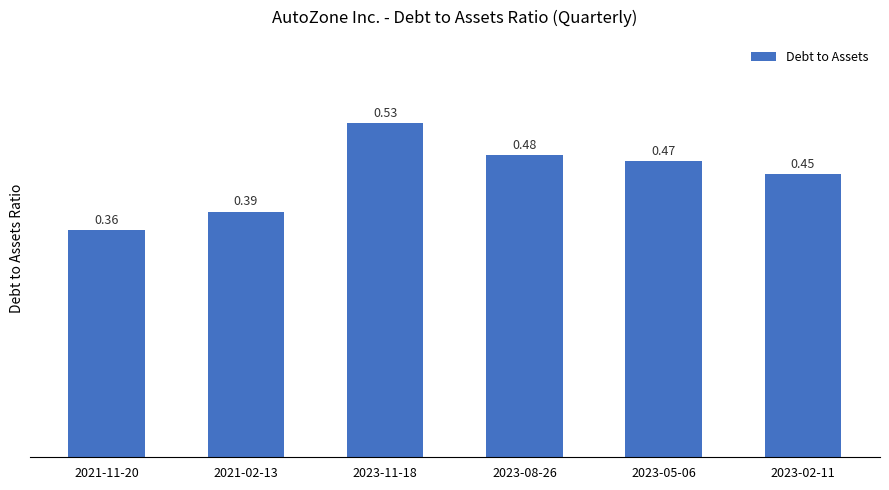

What is the sum of all values?

2.7